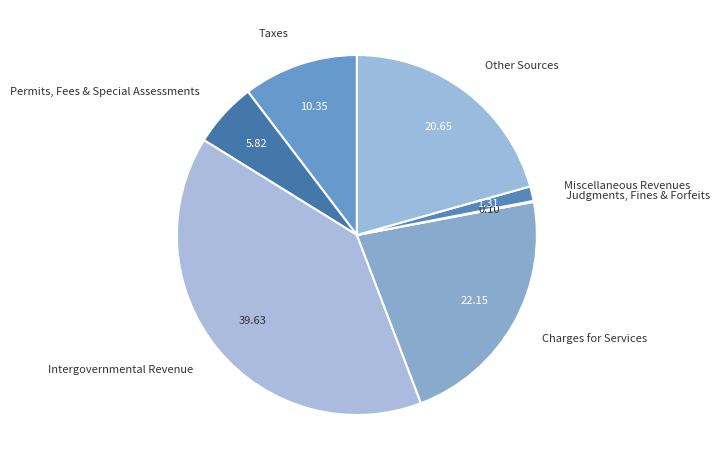

The Taxes slice represents 25% of the pie. True or false?

False